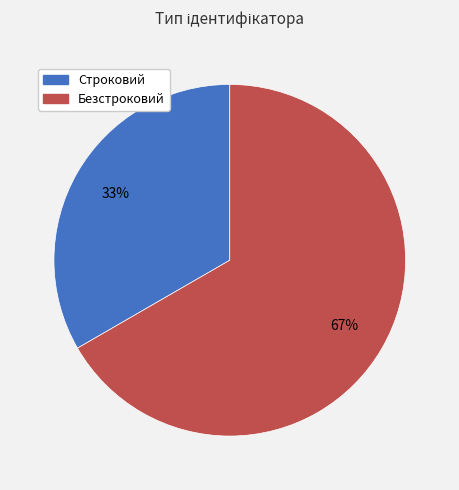

Count the number of slices in the pie.

2